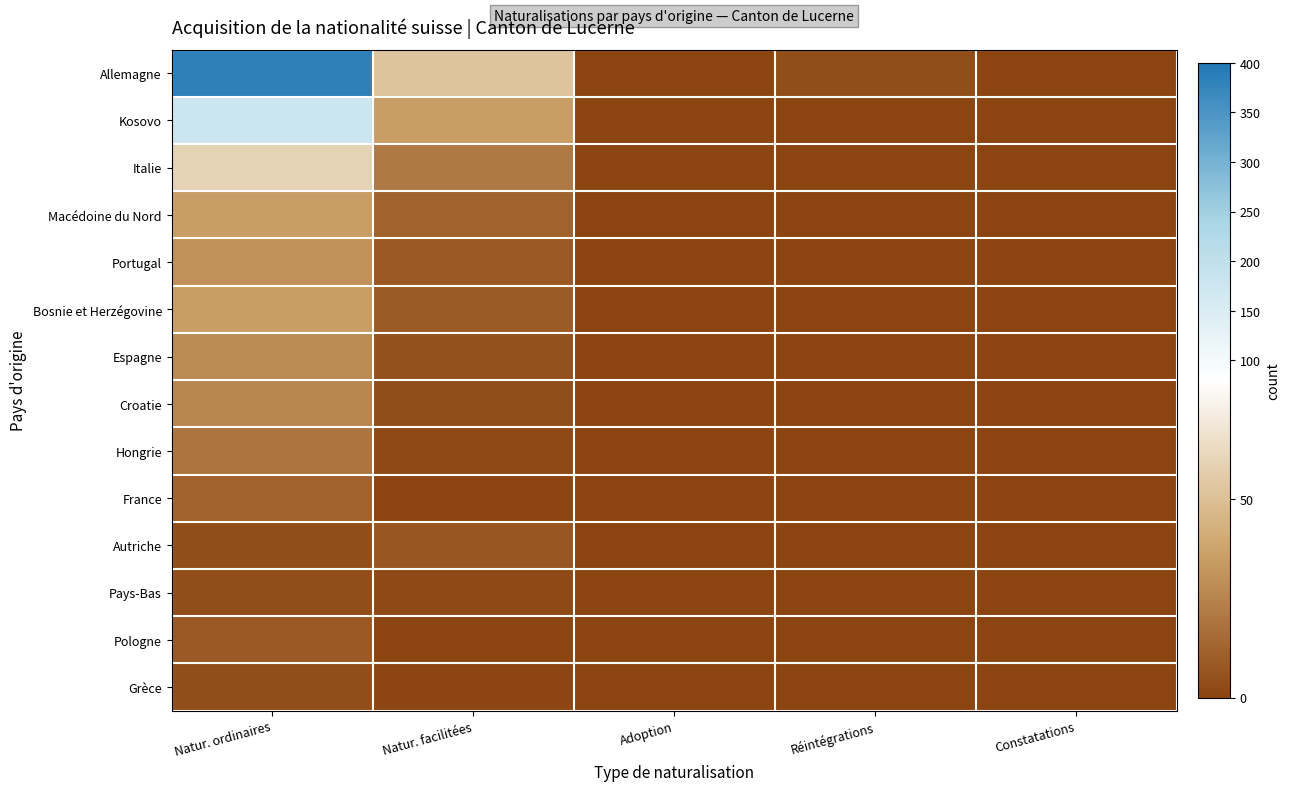

Reading left to right, what are all the values shown in this chart?

Allemagne: Natur. ordinaires=384	Natur. facilitées=52	Adoption=0	Réintégrations=4	Constatations=0
Kosovo: Natur. ordinaires=177	Natur. facilitées=35	Adoption=0	Réintégrations=0	Constatations=0
Italie: Natur. ordinaires=59	Natur. facilitées=21	Adoption=0	Réintégrations=0	Constatations=0
Macédoine du Nord: Natur. ordinaires=35	Natur. facilitées=12	Adoption=0	Réintégrations=0	Constatations=0
Portugal: Natur. ordinaires=30	Natur. facilitées=8	Adoption=0	Réintégrations=0	Constatations=0
Bosnie et Herzégovine: Natur. ordinaires=35	Natur. facilitées=9	Adoption=0	Réintégrations=0	Constatations=0
Espagne: Natur. ordinaires=28	Natur. facilitées=5	Adoption=0	Réintégrations=0	Constatations=0
Croatie: Natur. ordinaires=26	Natur. facilitées=4	Adoption=0	Réintégrations=0	Constatations=0
Hongrie: Natur. ordinaires=19	Natur. facilitées=2	Adoption=0	Réintégrations=0	Constatations=0
France: Natur. ordinaires=12	Natur. facilitées=0	Adoption=0	Réintégrations=0	Constatations=0
Autriche: Natur. ordinaires=4	Natur. facilitées=7	Adoption=0	Réintégrations=0	Constatations=0
Pays-Bas: Natur. ordinaires=4	Natur. facilitées=2	Adoption=0	Réintégrations=0	Constatations=0
Pologne: Natur. ordinaires=8	Natur. facilitées=0	Adoption=0	Réintégrations=0	Constatations=0
Grèce: Natur. ordinaires=4	Natur. facilitées=1	Adoption=0	Réintégrations=0	Constatations=0